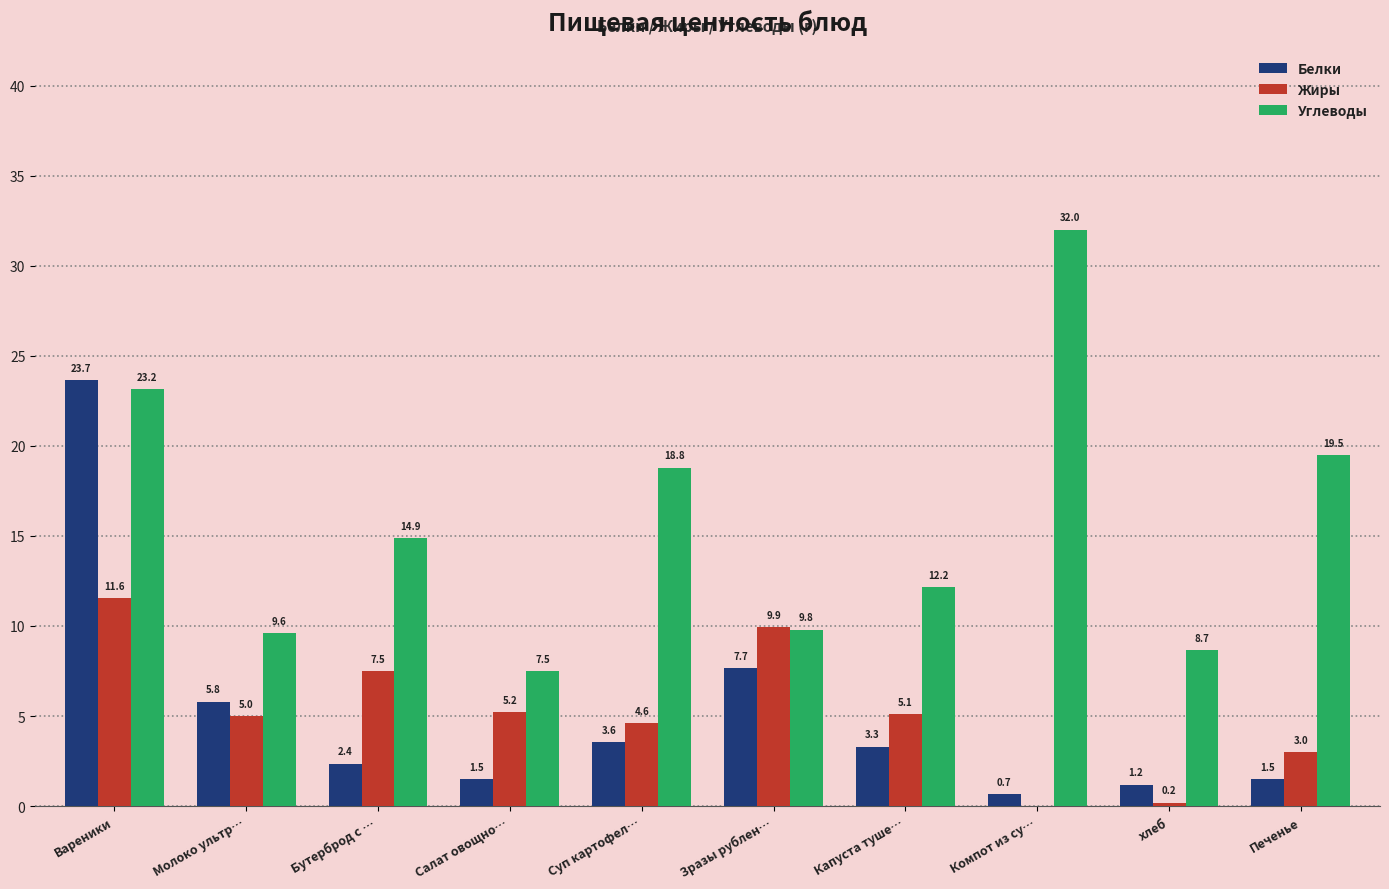

Where does the Углеводы series first go above 14?

Вареники